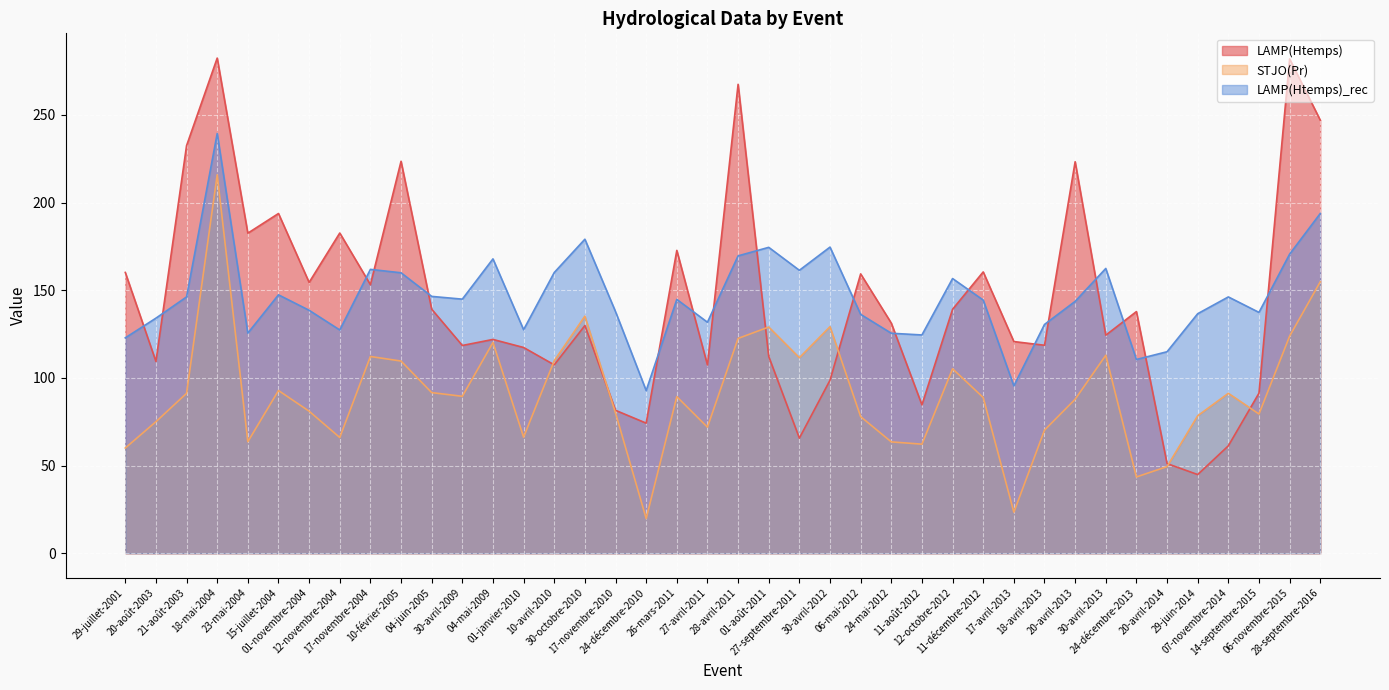

What position from the right is 01-janvier-2010?

27